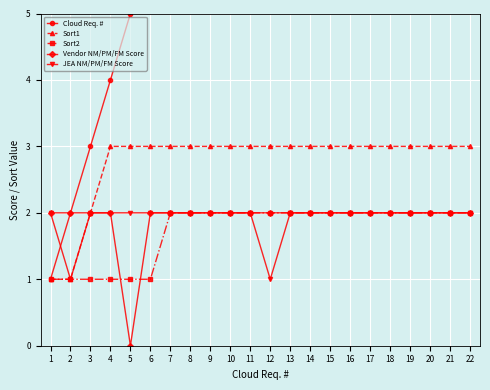

Which series has the widest spread of values?

Cloud Req. #